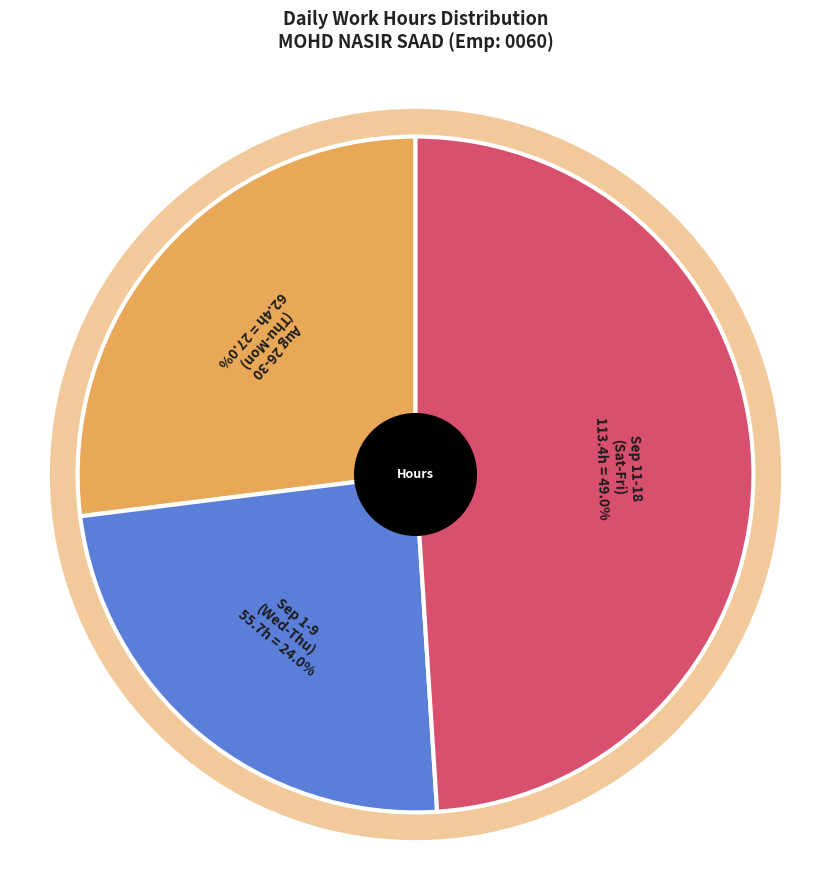

Is it true that 17-Fri is 1% of the pie?

False